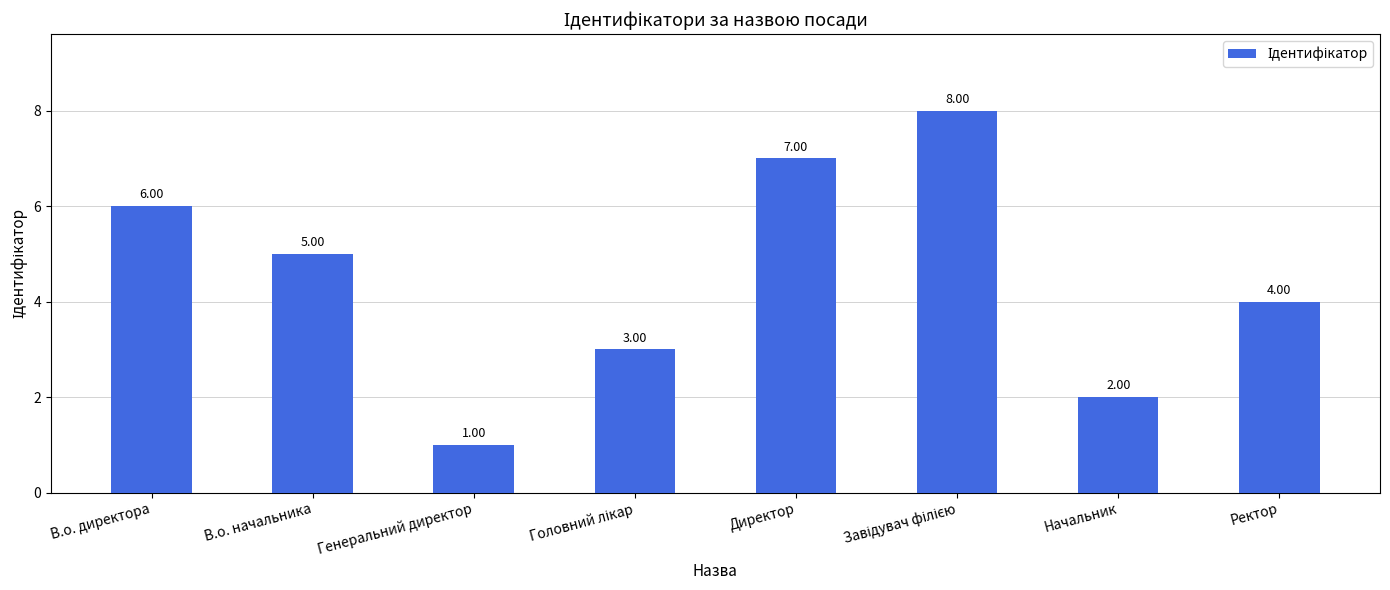

At which label does the data first exceed 5?

В.о. директора